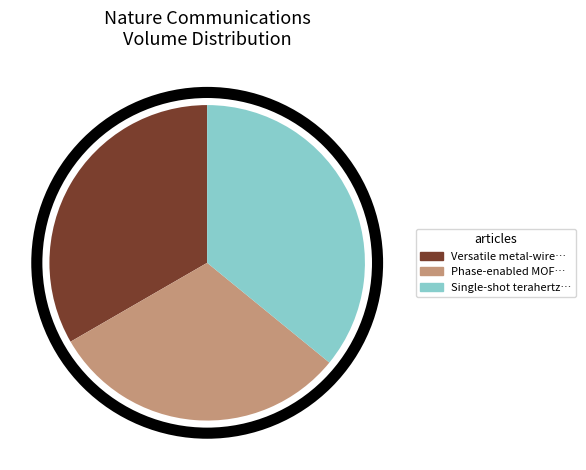

Rank the categories by value from lowest to highest.

Phase-enabled MOF…, Versatile metal-wire…, Single-shot terahertz…